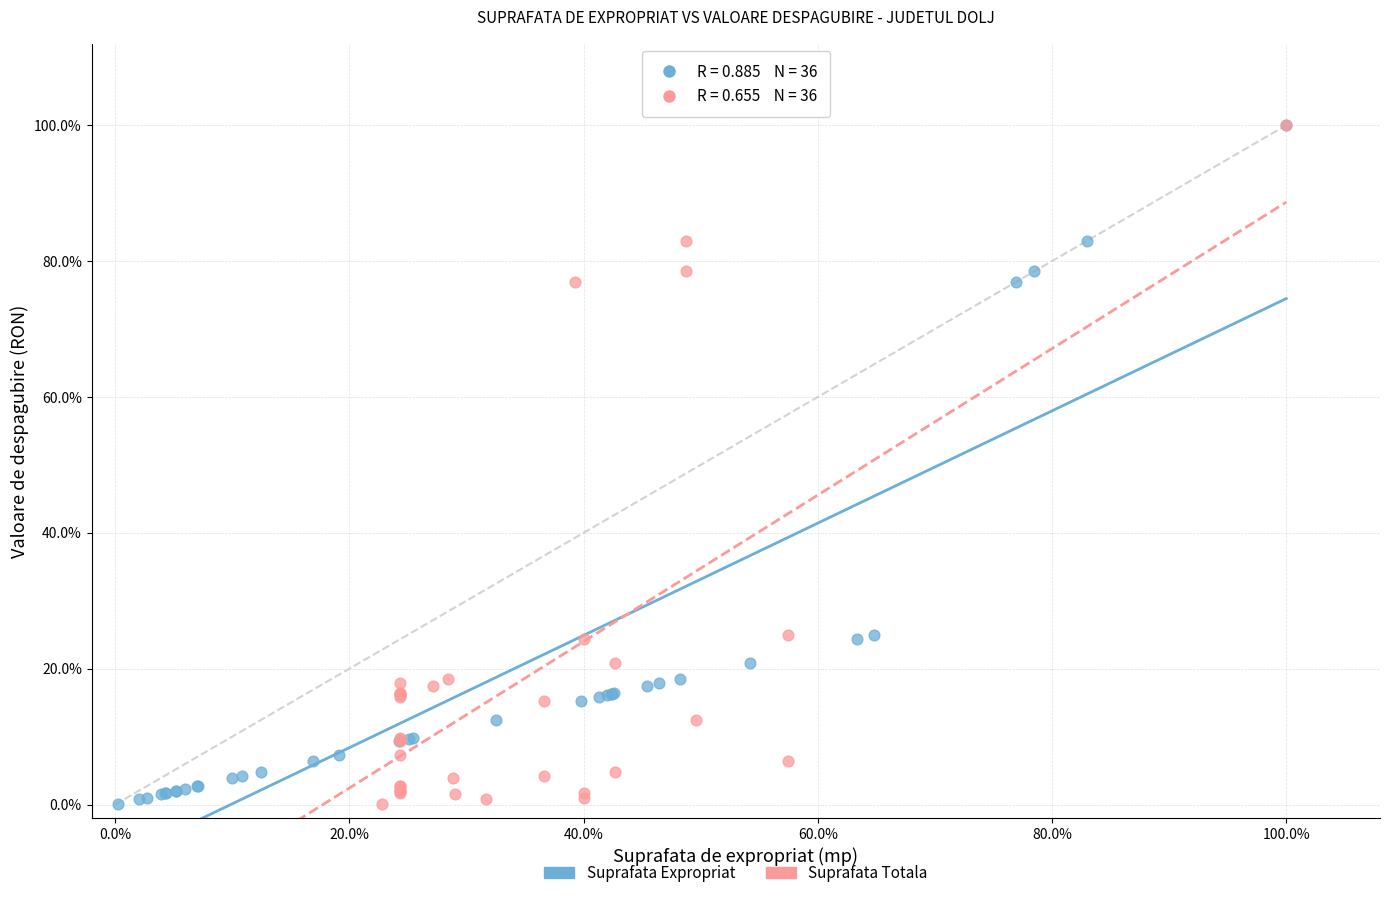

What are all the series names shown in the legend?

Suprafata Expropriat, Suprafata Totala